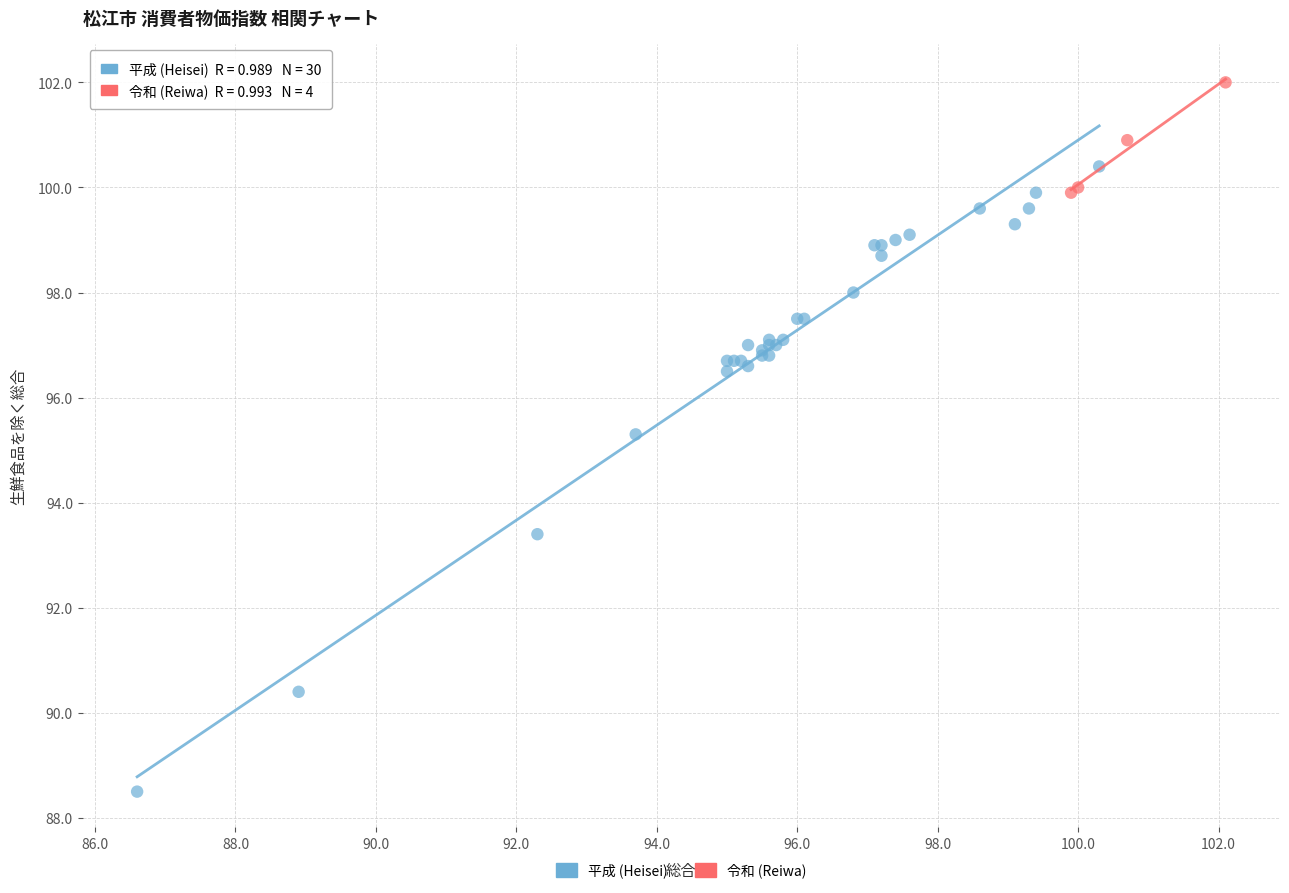

What are all the series names shown in the legend?

平成 (Heisei), 令和 (Reiwa)